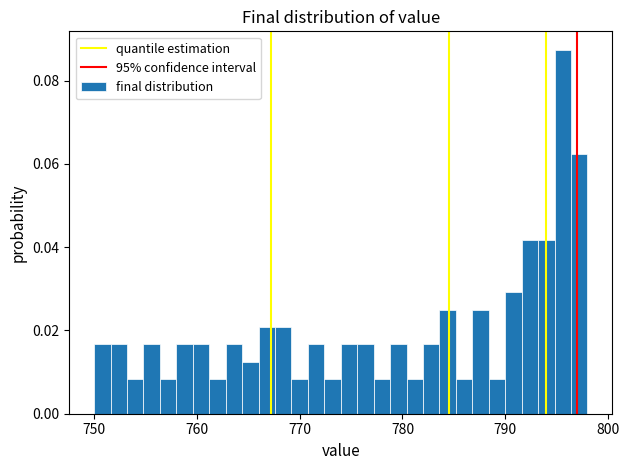

Around what value on the x-axis is the tallest bar? Give the approximate position of its centre, as read against the axis.

796